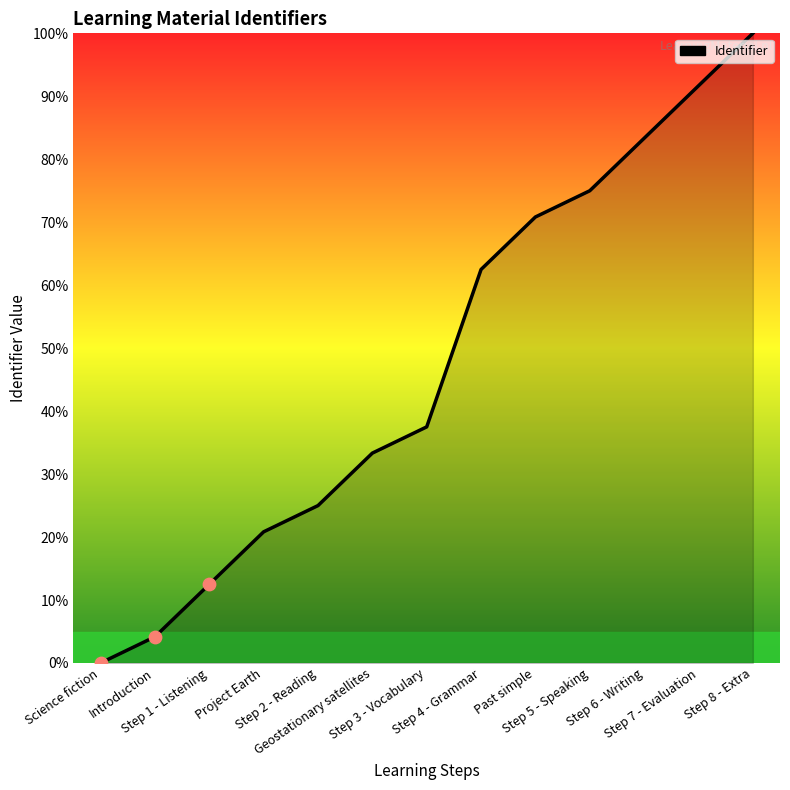

What is the change in value from Geostationary satellites to Step 6 - Writing?

+50.0